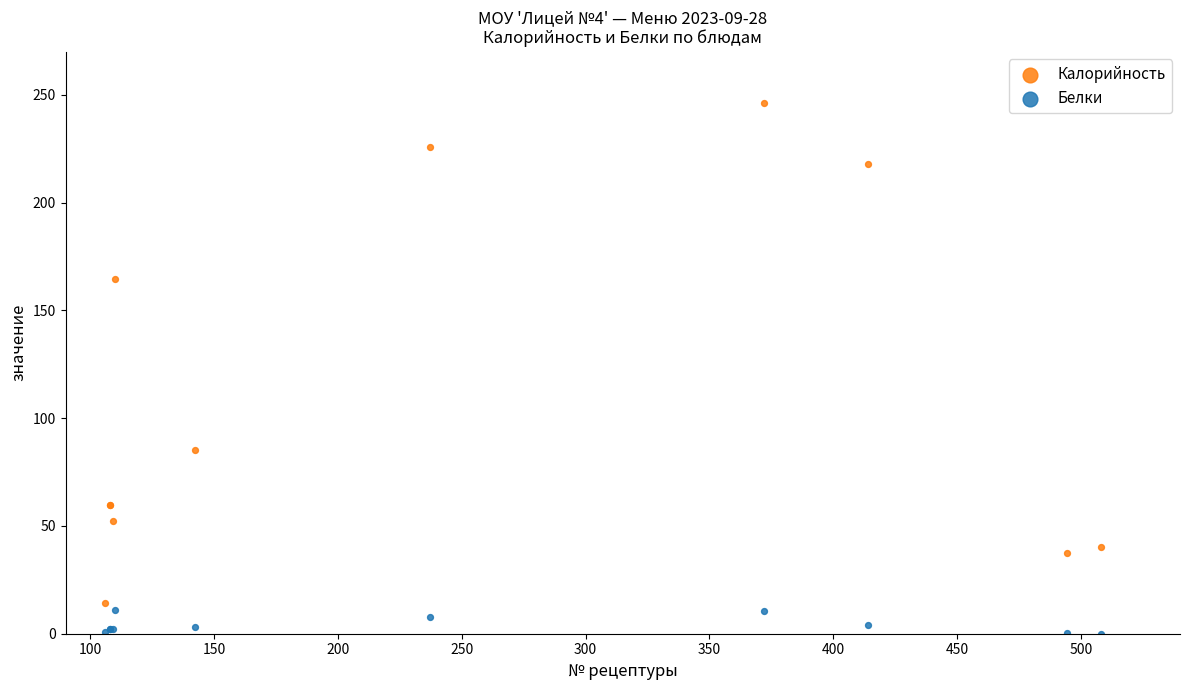

Which series has the largest Y range (max minus min)?

Калорийность